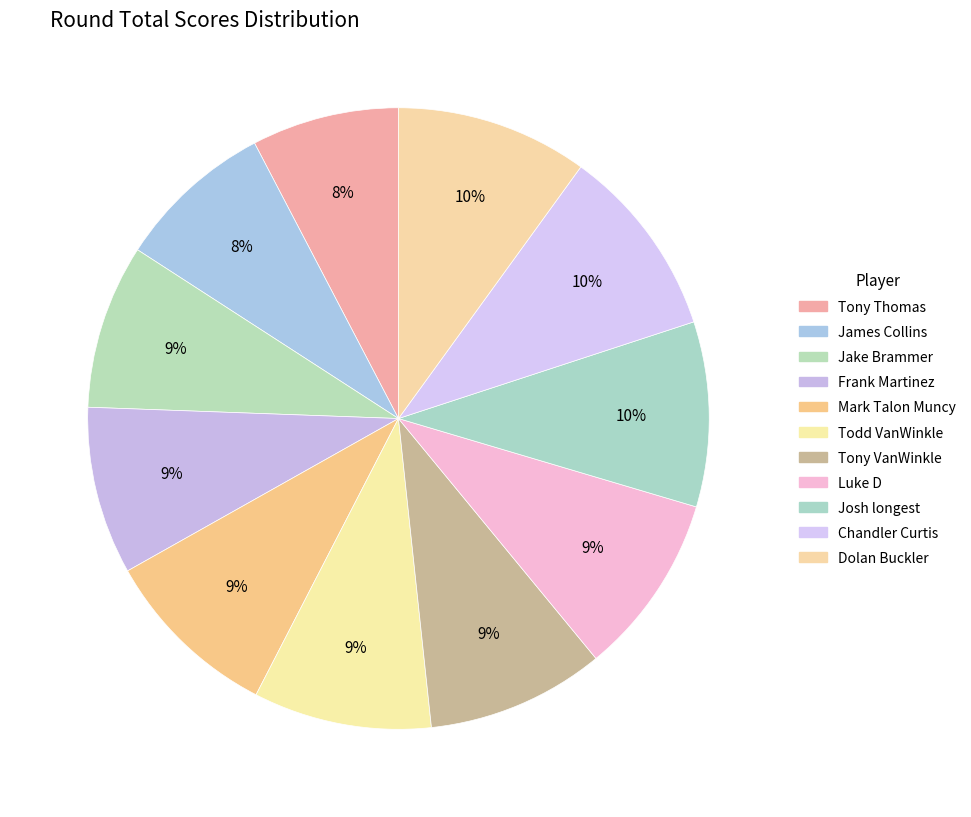

Is there a majority slice in this chart?

No